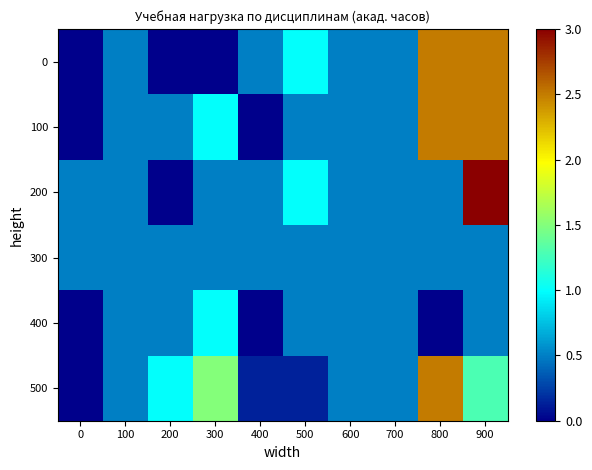

Reading left to right, transcribe all the data shown in this chart.

0: 0=0.0	100=0.5	200=0.0	300=0.0	400=0.5	500=1.0	600=0.5	700=0.5	800=2.5	900=2.5
100: 0=0.0	100=0.5	200=0.5	300=1.0	400=0.0	500=0.5	600=0.5	700=0.5	800=2.5	900=2.5
200: 0=0.5	100=0.5	200=0.0	300=0.5	400=0.5	500=1.0	600=0.5	700=0.5	800=0.5	900=3.0
300: 0=0.5	100=0.5	200=0.5	300=0.5	400=0.5	500=0.5	600=0.5	700=0.5	800=0.5	900=0.5
400: 0=0.0	100=0.5	200=0.5	300=1.0	400=0.0	500=0.5	600=0.5	700=0.5	800=0.0	900=0.5
500: 0=0.0	100=0.5	200=1.0	300=1.5	400=0.1	500=0.1	600=0.5	700=0.5	800=2.5	900=1.3